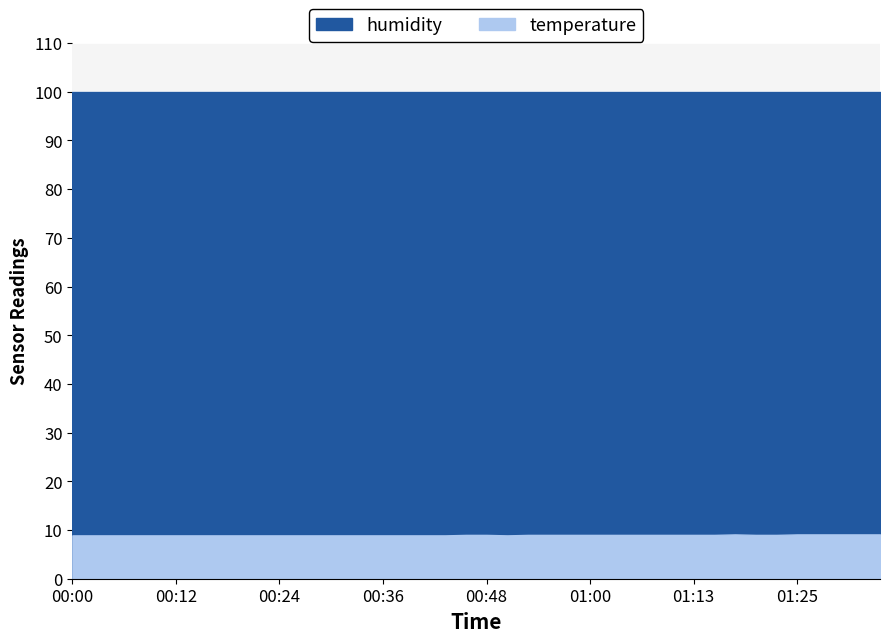

At which label does temperature first exceed 9?

01:17